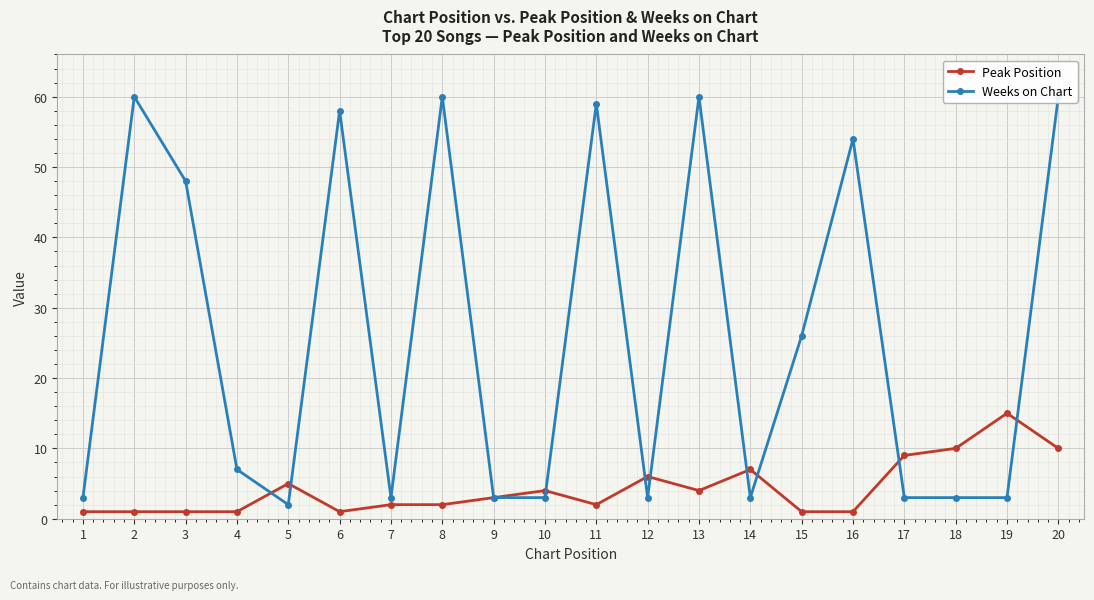

At how many categories does at least one series exceed 35?

8